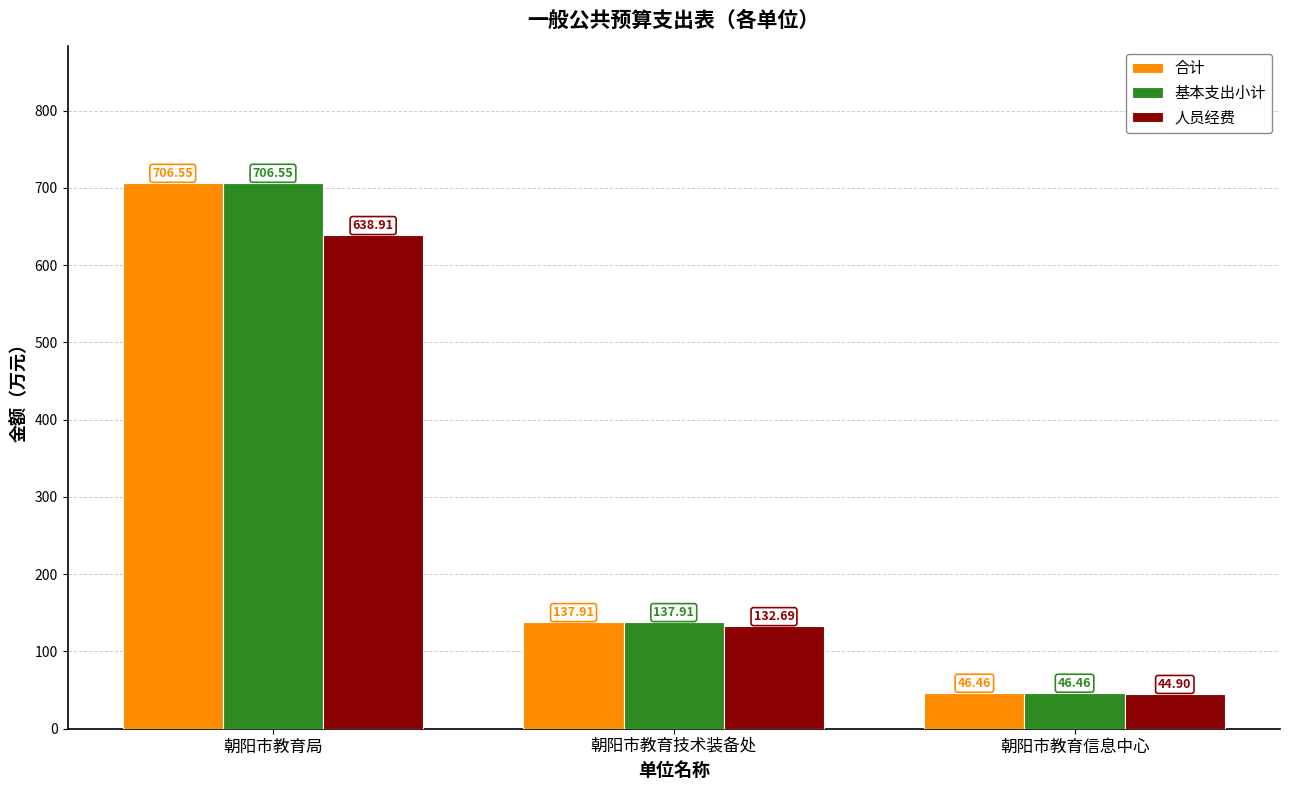

Is the value of 人员经费 at 朝阳市教育信息中心 greater than the value of 合计 at 朝阳市教育信息中心?

No